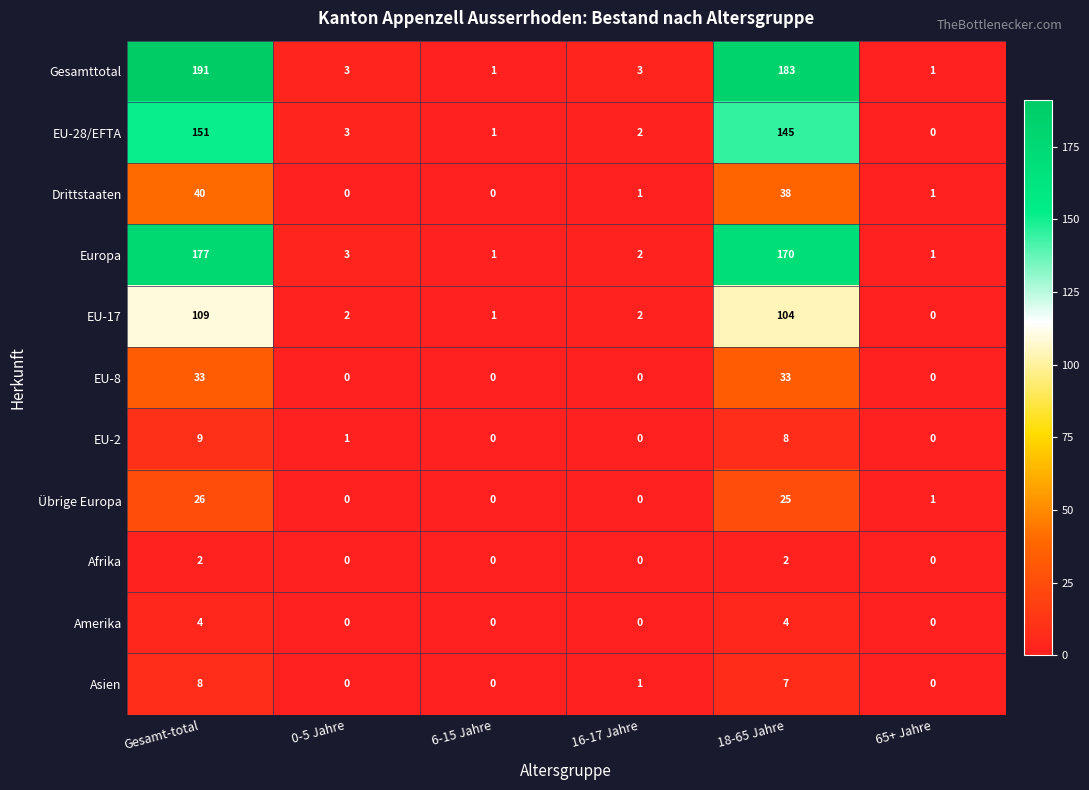

What is the difference between the second highest and second lowest values in the EU-2 series?

8